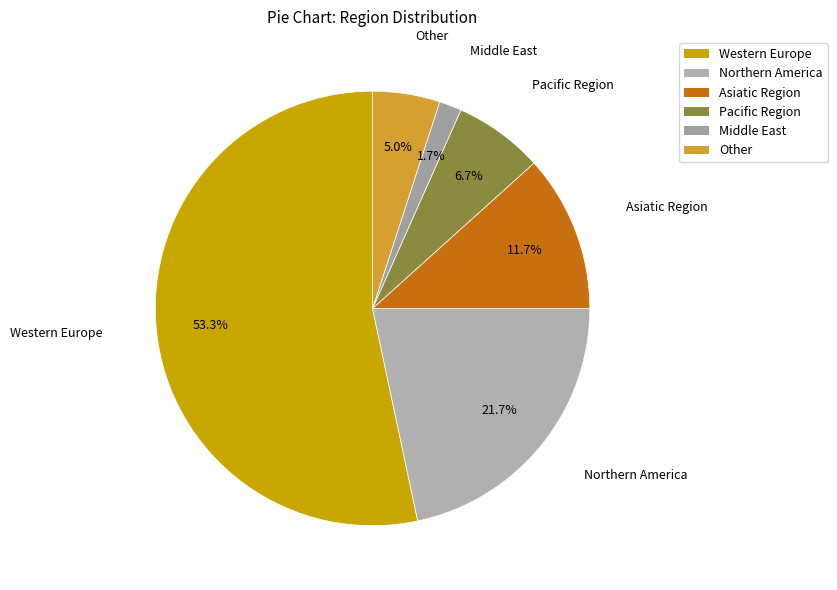

True or false: Western Europe accounts for 53% of the total.

True